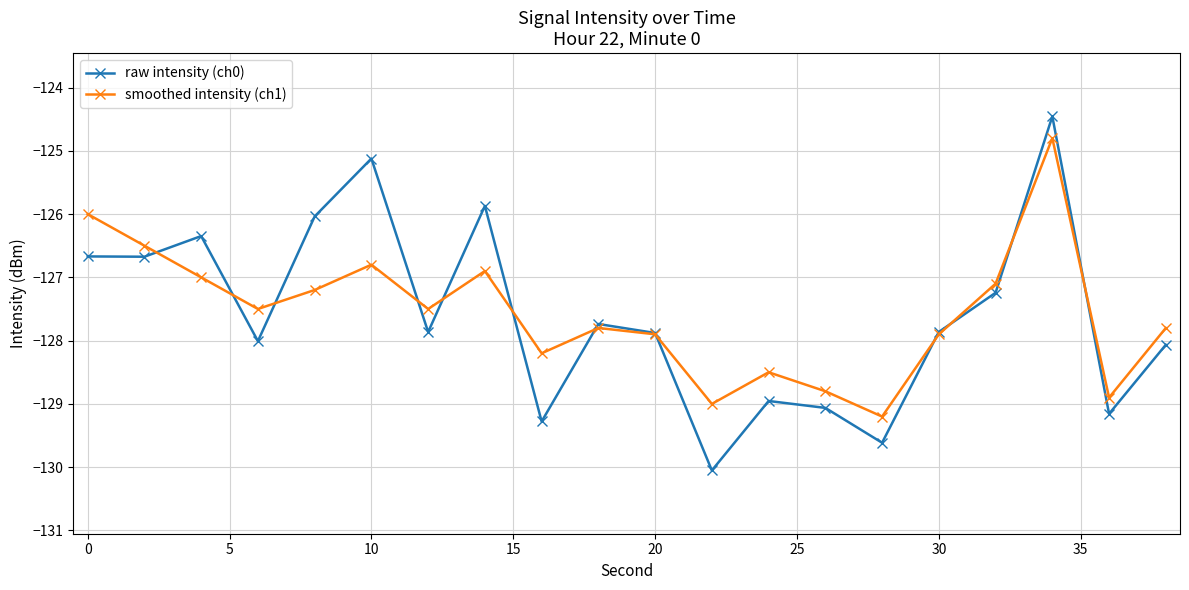

What is the value of the smoothed intensity (ch1) point at the 19th from the left?

-128.9